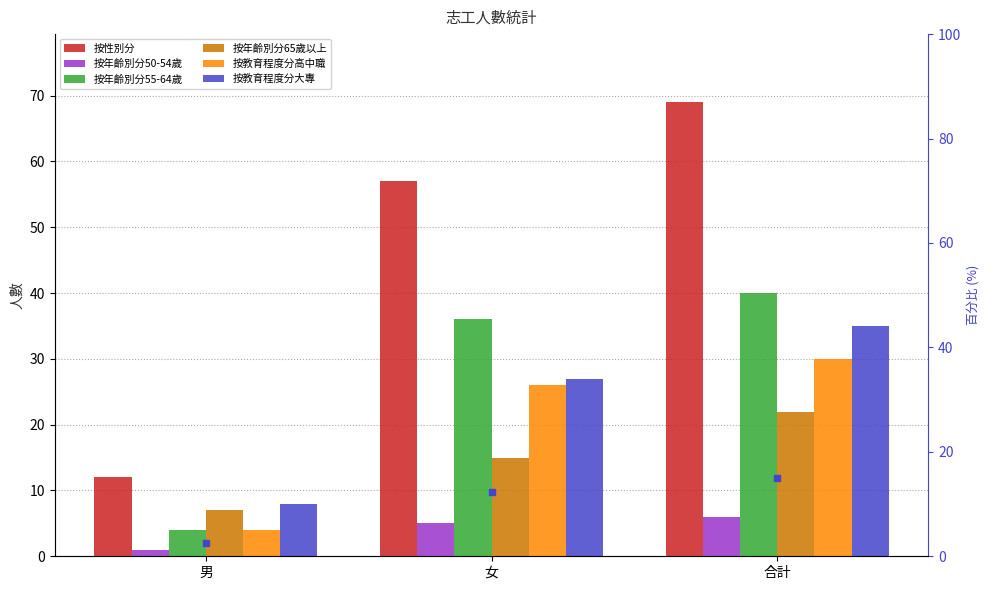

Which category has the lowest value in the 按年齡別分65歲以上 series?

男